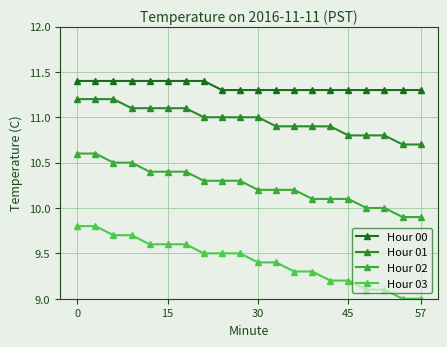

Which series has the largest total across all categories?

Hour 00